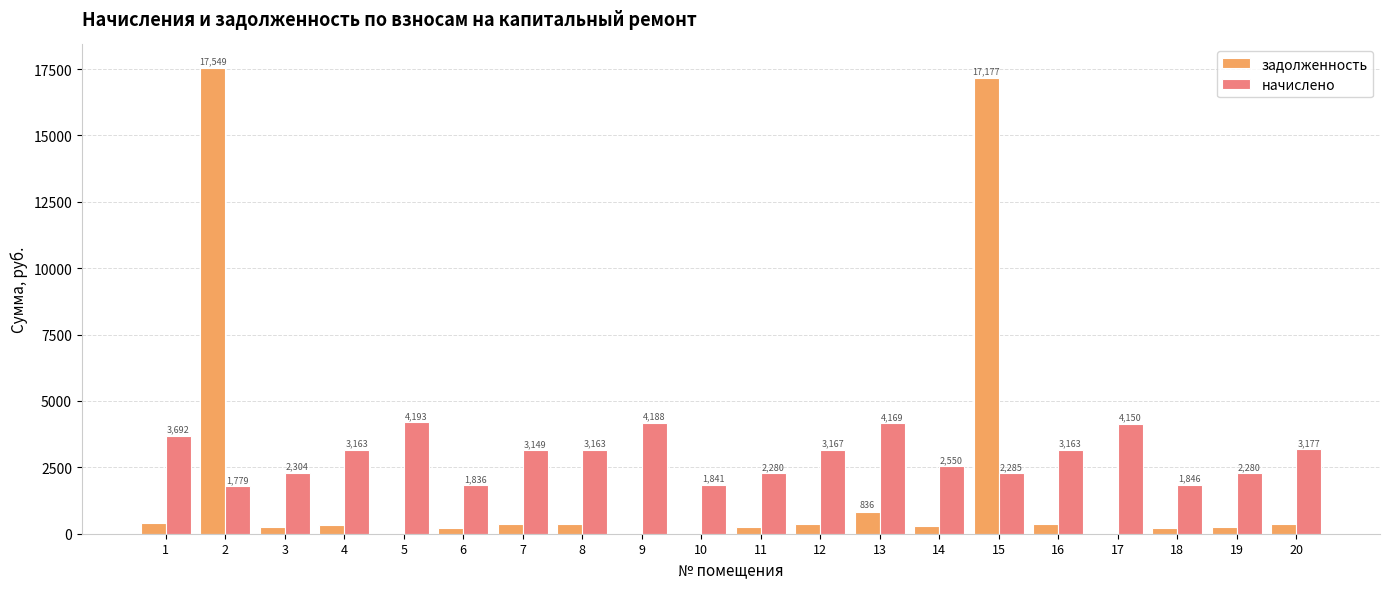

How many groups of bars are there?

20